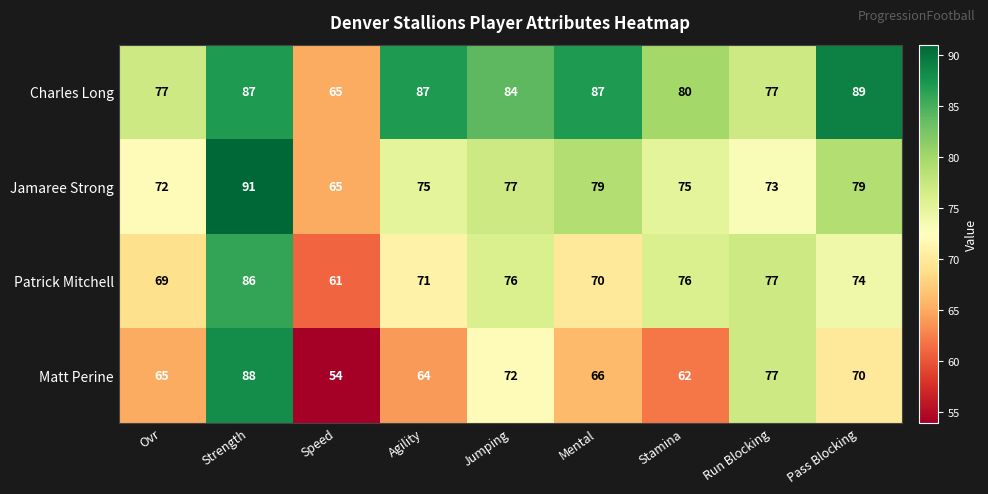

Count the number of data series in this chart.

4